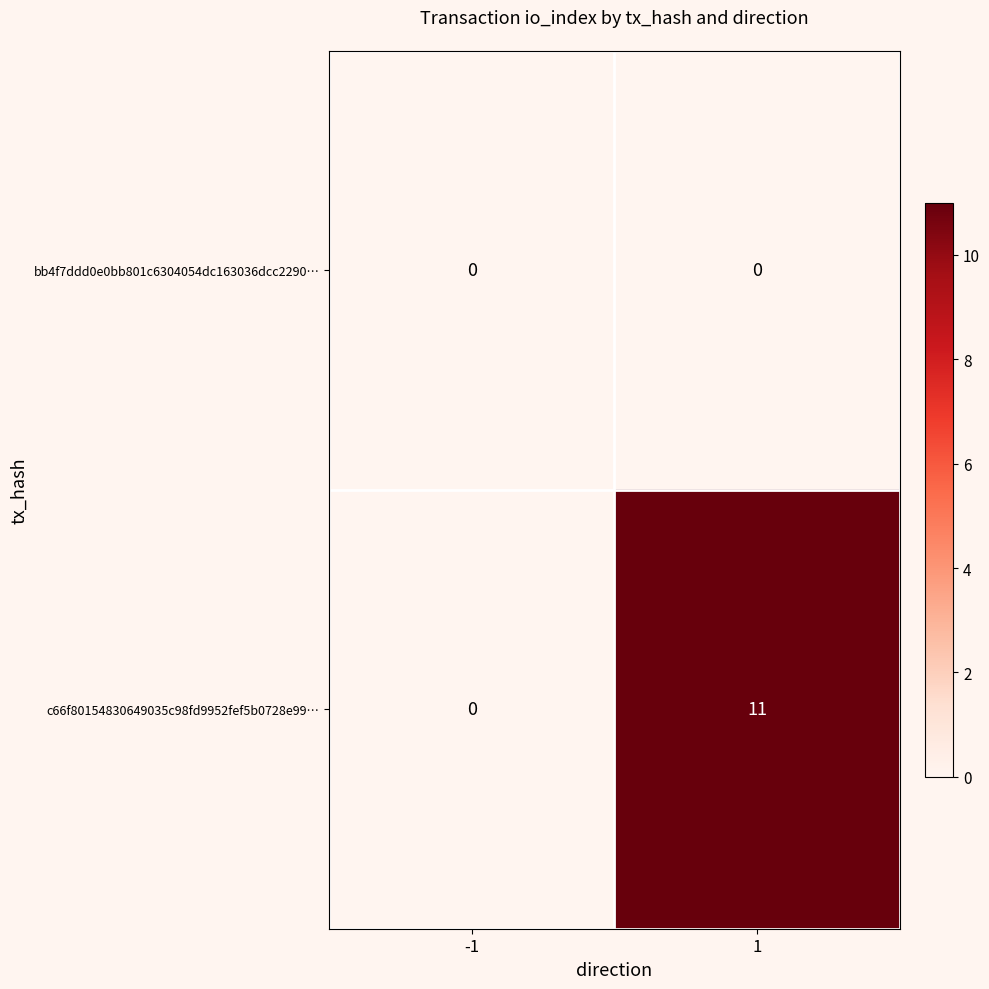

Between -1 and 1, which series saw the biggest shift?

c66f80154830649035c98fd9952fef5b0728e99…